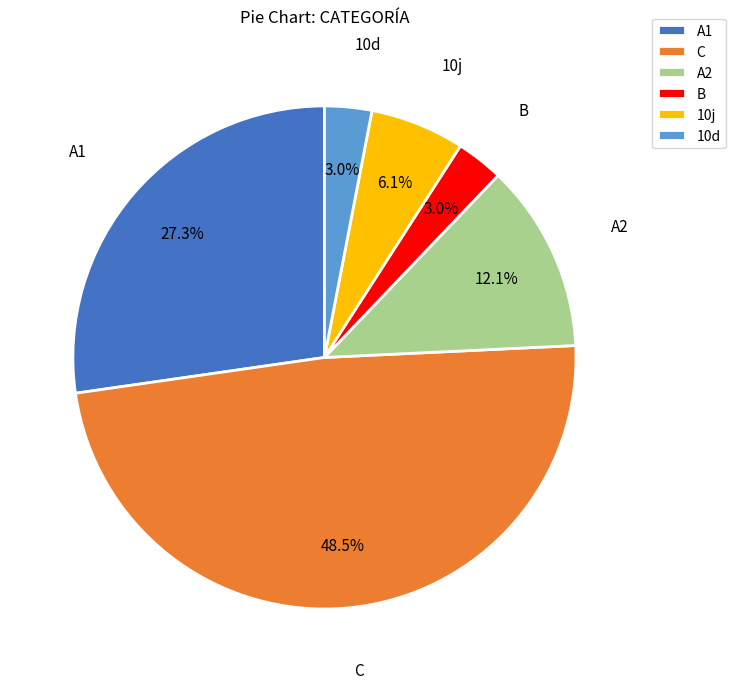

The A2 slice represents 6% of the pie. True or false?

False